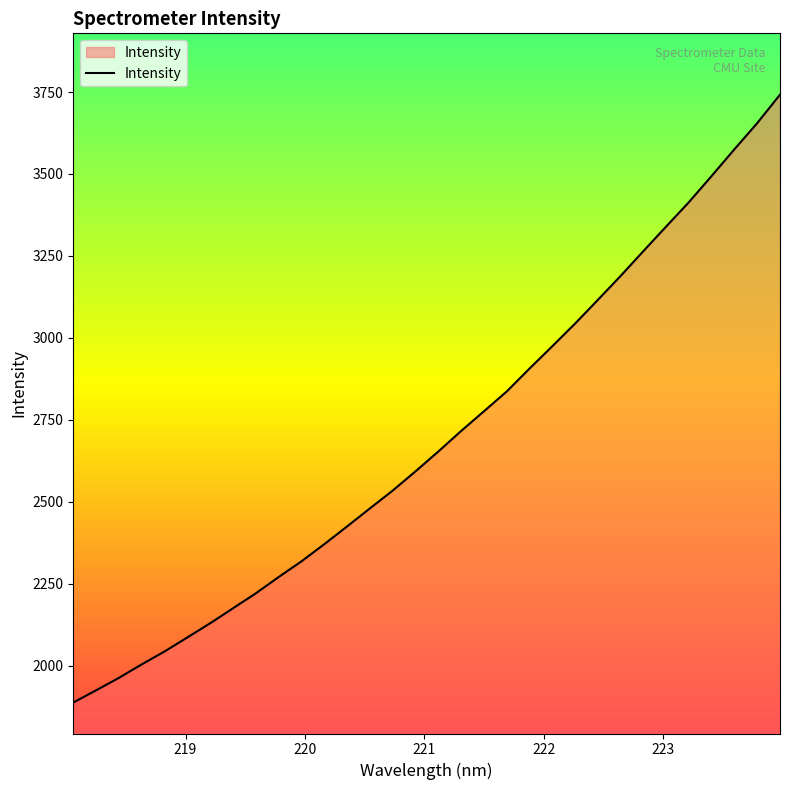

What is the difference between the maximum and minimum values?

1854.3